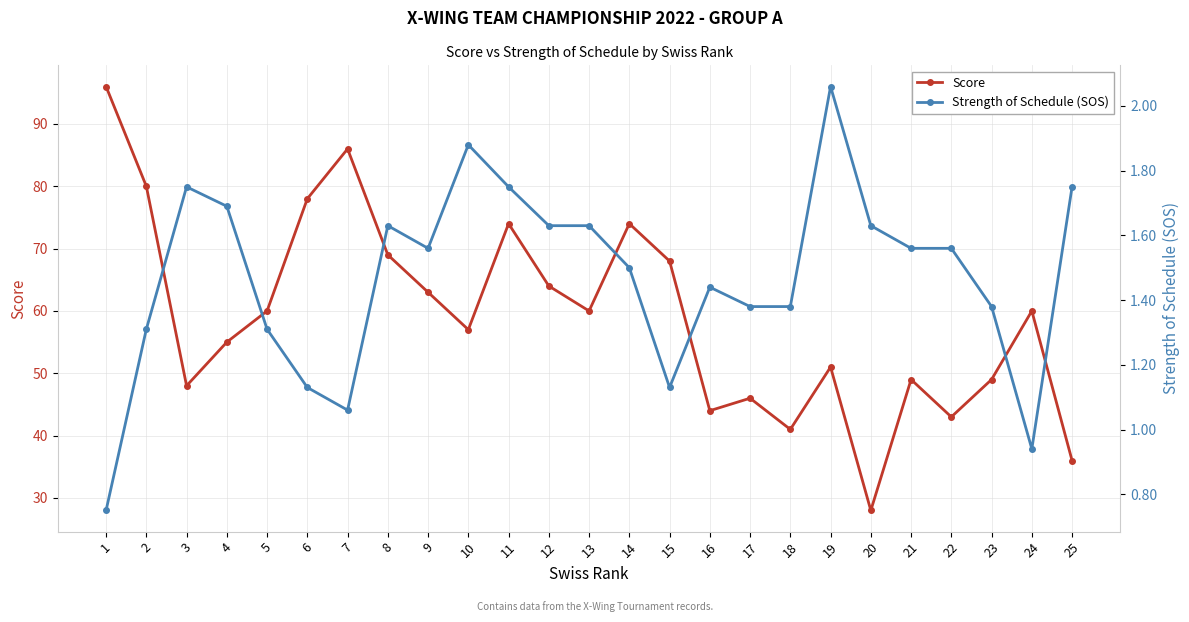

Reading left to right, extract all data points from this chart.

Score: 1=96.0	2=80.0	3=48.0	4=55.0	5=60.0	6=78.0	7=86.0	8=69.0	9=63.0	10=57.0	11=74.0	12=64.0	13=60.0	14=74.0	15=68.0	16=44.0	17=46.0	18=41.0	19=51.0	20=28.0	21=49.0	22=43.0	23=49.0	24=60.0	25=36.0
Strength of Schedule (SOS): 1=0.8	2=1.3	3=1.8	4=1.7	5=1.3	6=1.1	7=1.1	8=1.6	9=1.6	10=1.9	11=1.8	12=1.6	13=1.6	14=1.5	15=1.1	16=1.4	17=1.4	18=1.4	19=2.1	20=1.6	21=1.6	22=1.6	23=1.4	24=0.9	25=1.8